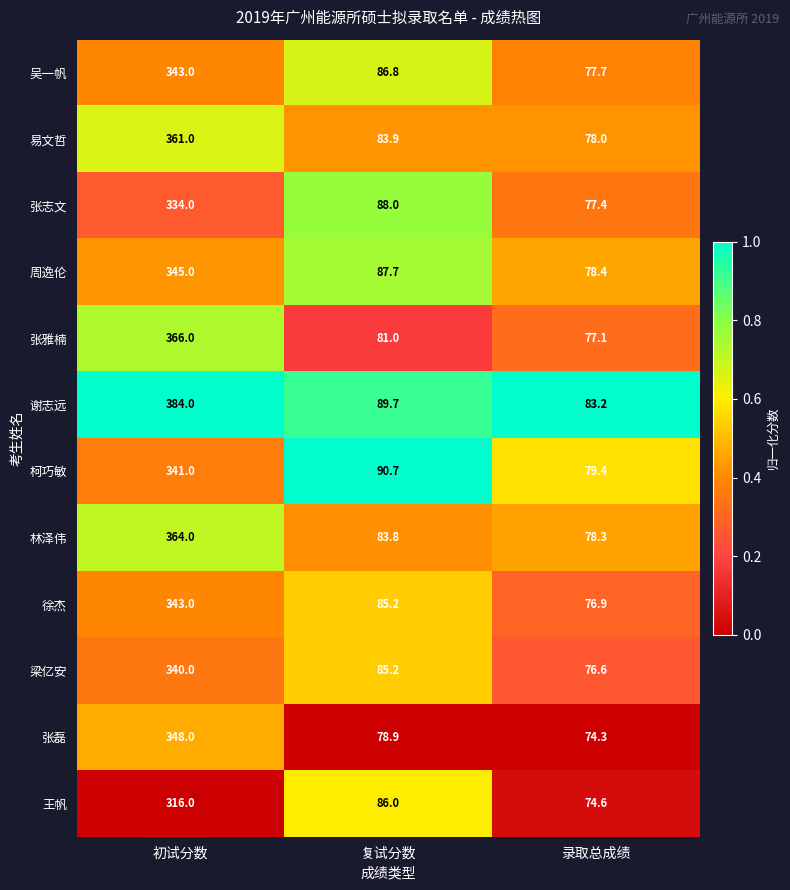

What is the total value across all series at 复试分数?

1026.9